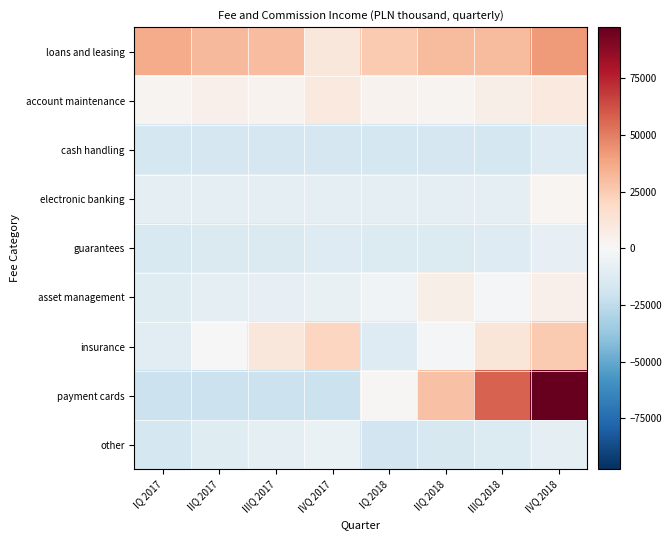

Which series has the largest range (max minus min)?

payment cards